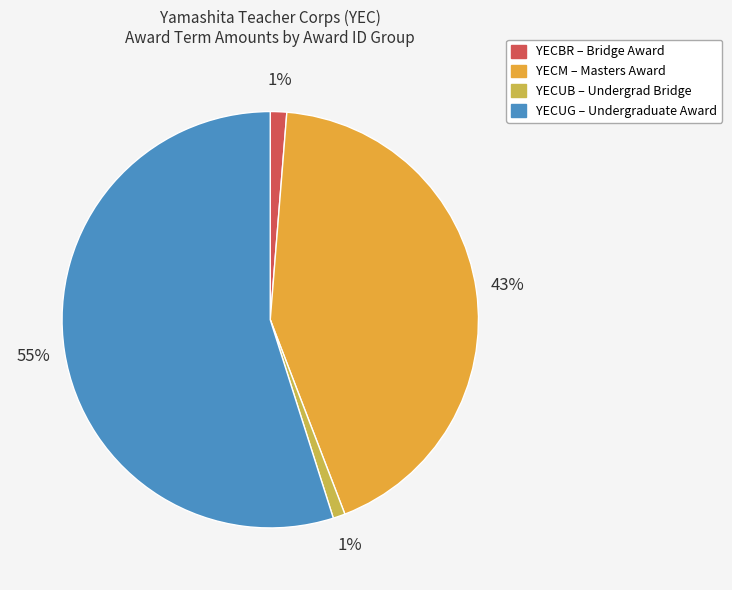

To the nearest percent, what is the average slice percentage?

25%